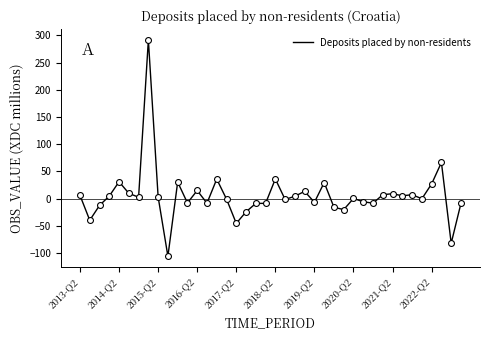

What is the maximum value shown in the chart?

291.5